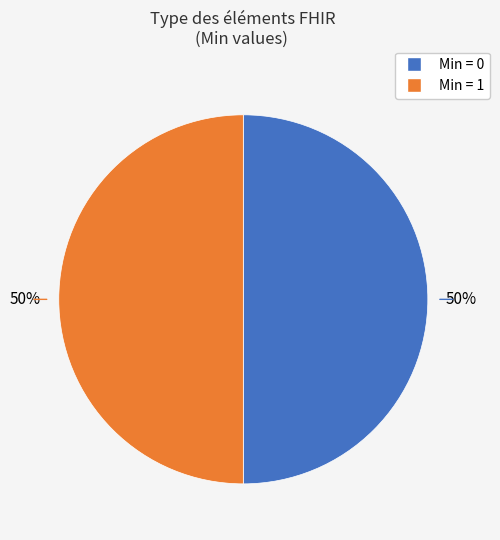

To the nearest percent, what is the average slice percentage?

50%